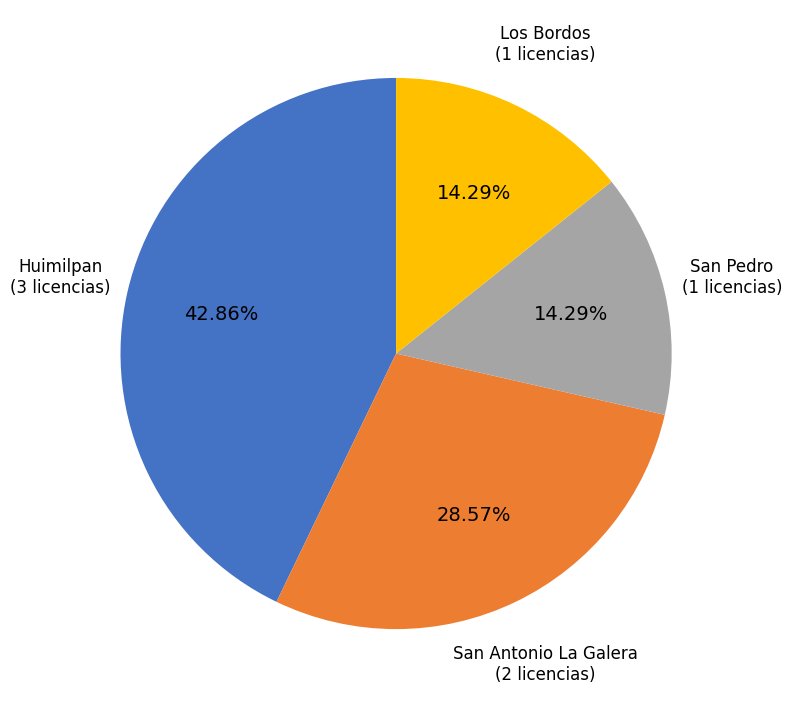

Approximately how many times larger is the value at San Antonio La Galera compared to Los Bordos?

2.0